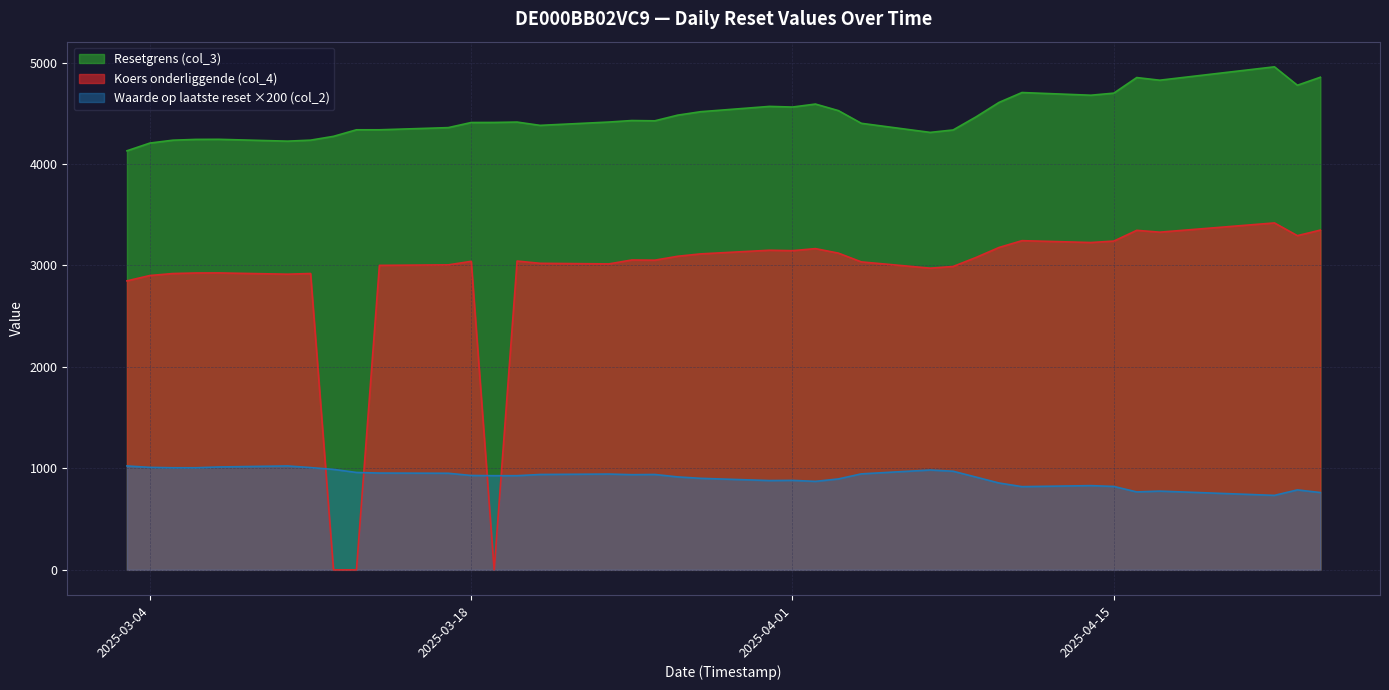

Where is the first local maximum for Waarde op laatste reset (col_2)?

2025-03-10